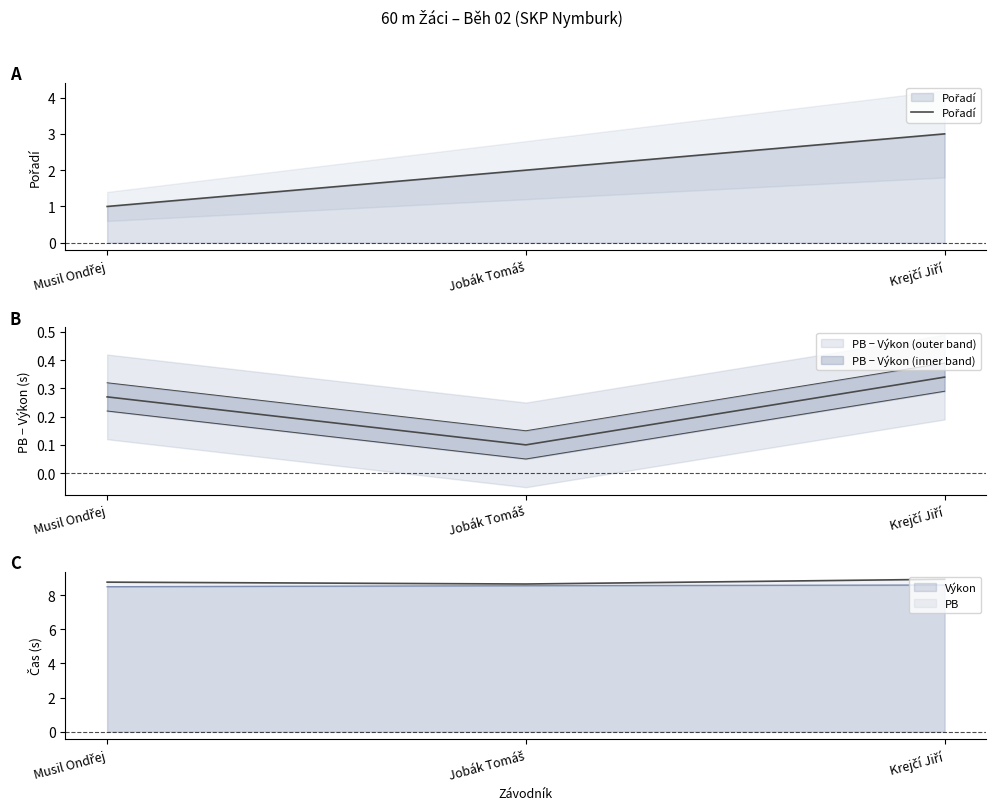

What is the label of the 3rd point from the right?

Musil Ondřej